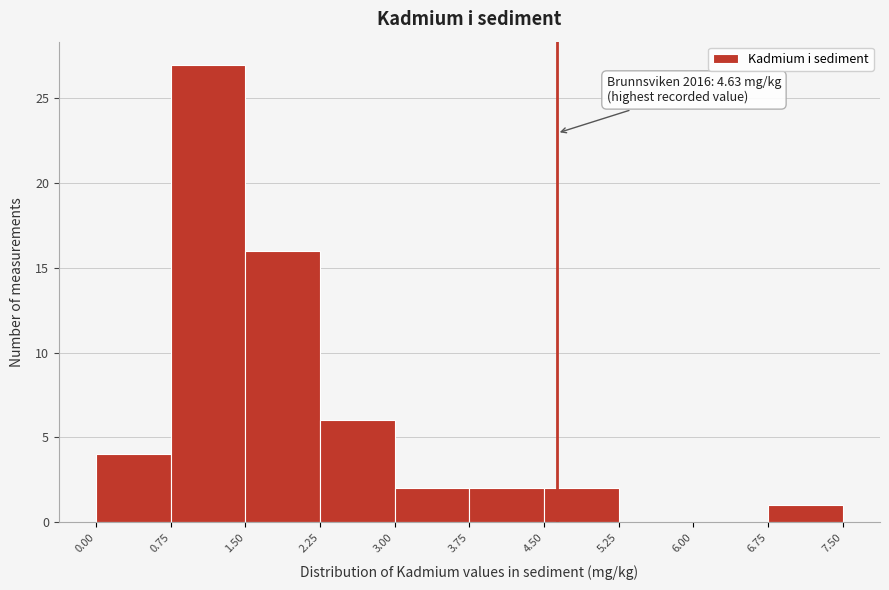

Over which range of the x-axis is the bar tallest?

0.75 to 1.50